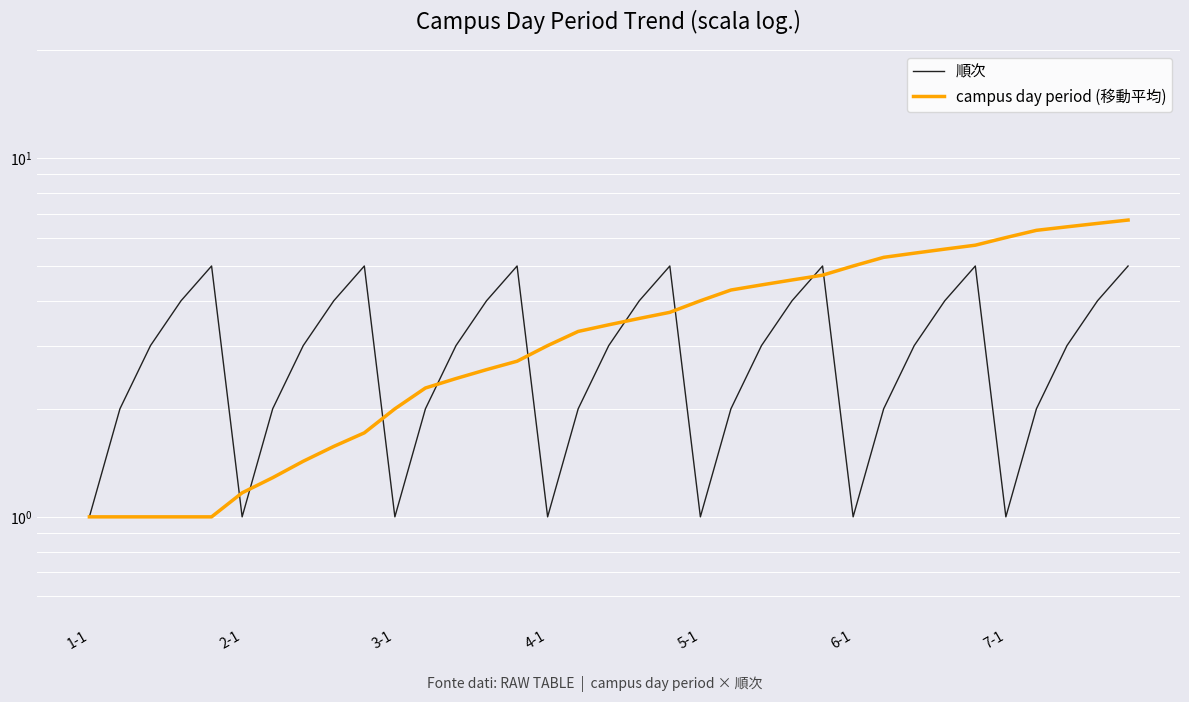

How many 順次 values are between 2 and 4?

21